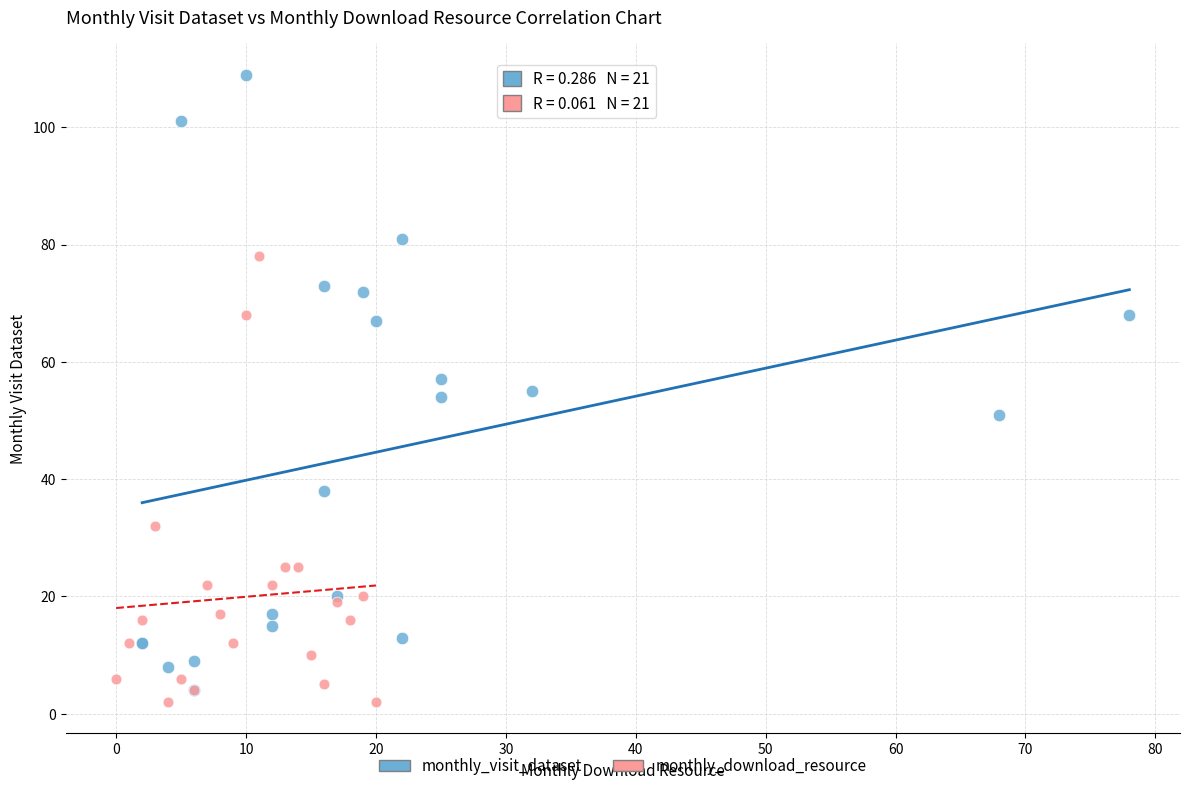

What are all the series names shown in the legend?

monthly_visit_dataset, monthly_download_resource